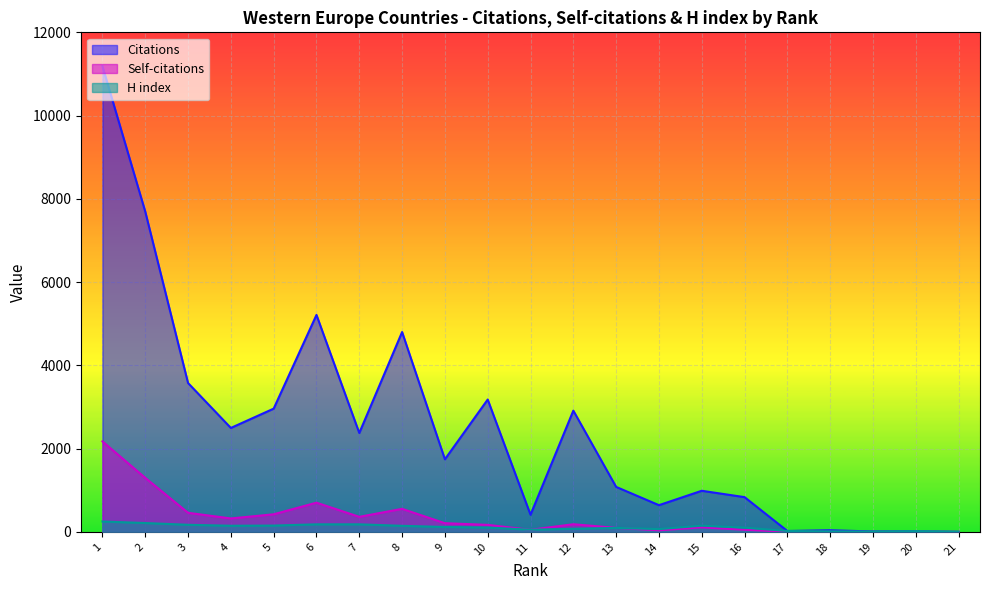

What is the difference between the maximum and minimum values in the Self-citations series?

2174